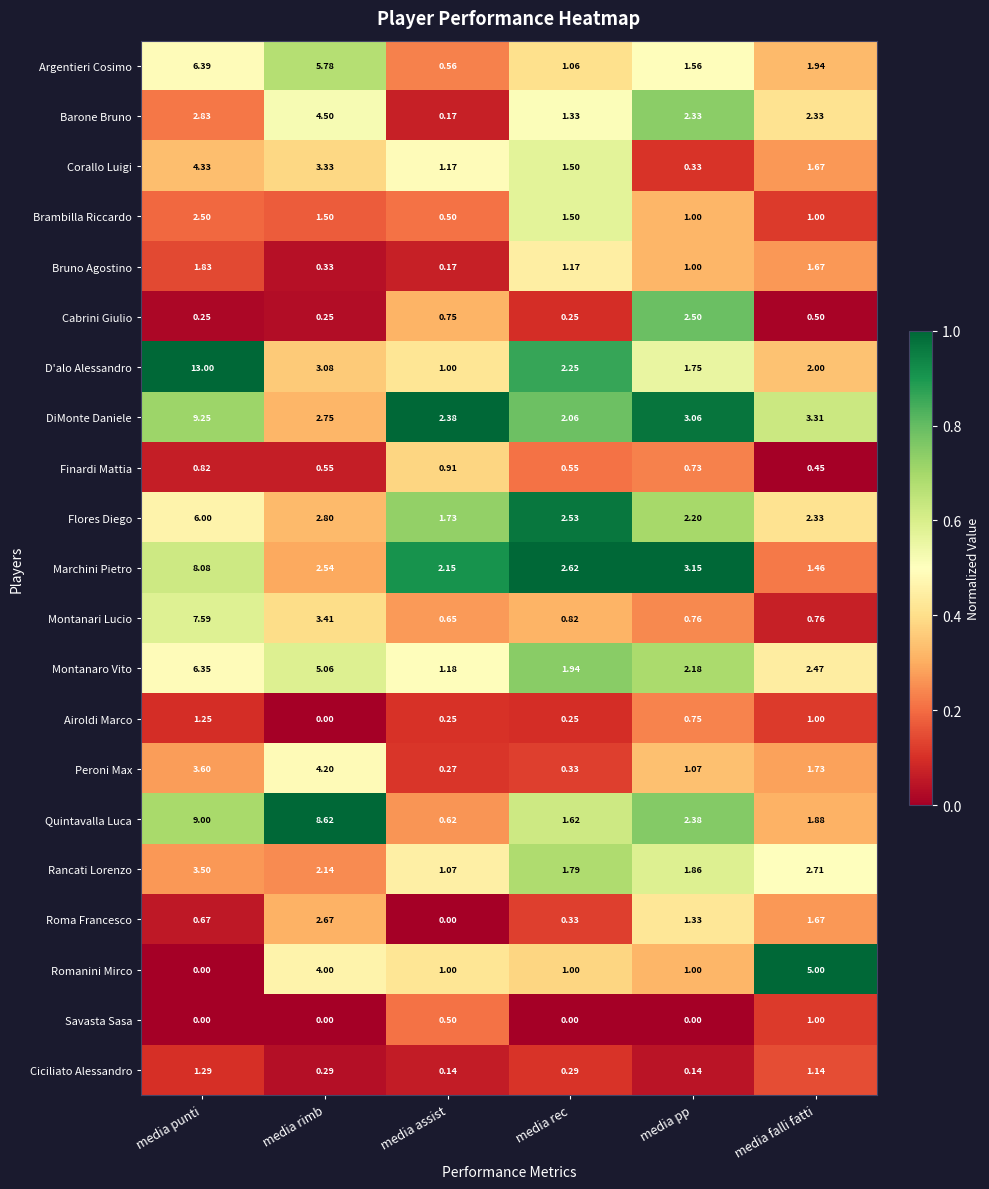

Is the value of Flores Diego at media pp greater than the value of Marchini Pietro at media falli fatti?

Yes